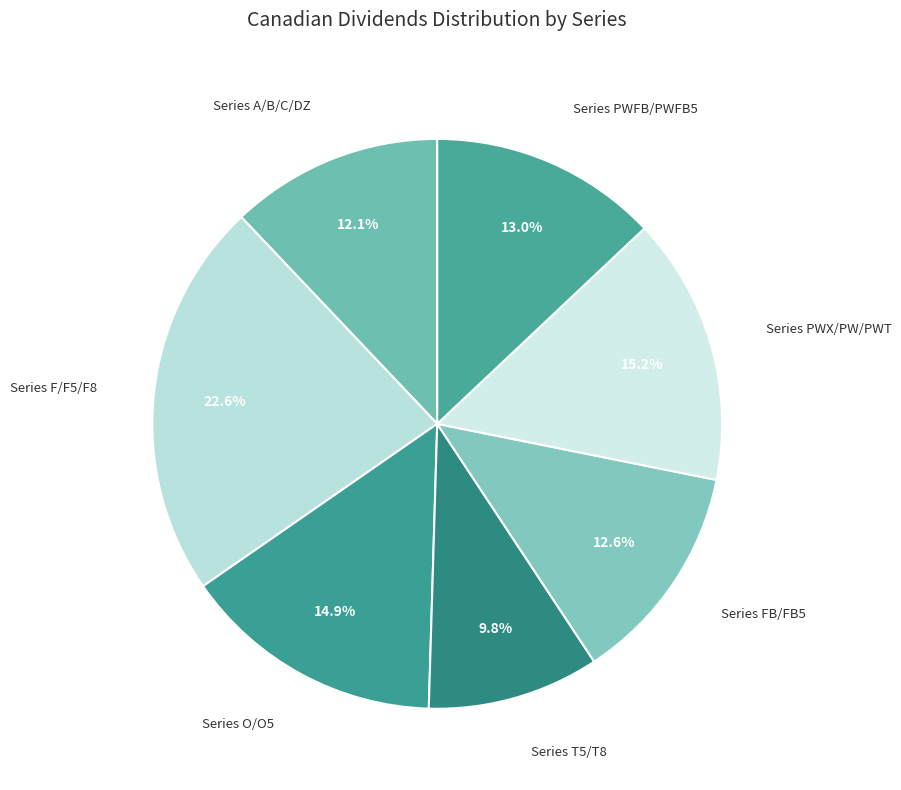

What is the smallest slice in the pie chart?

T8